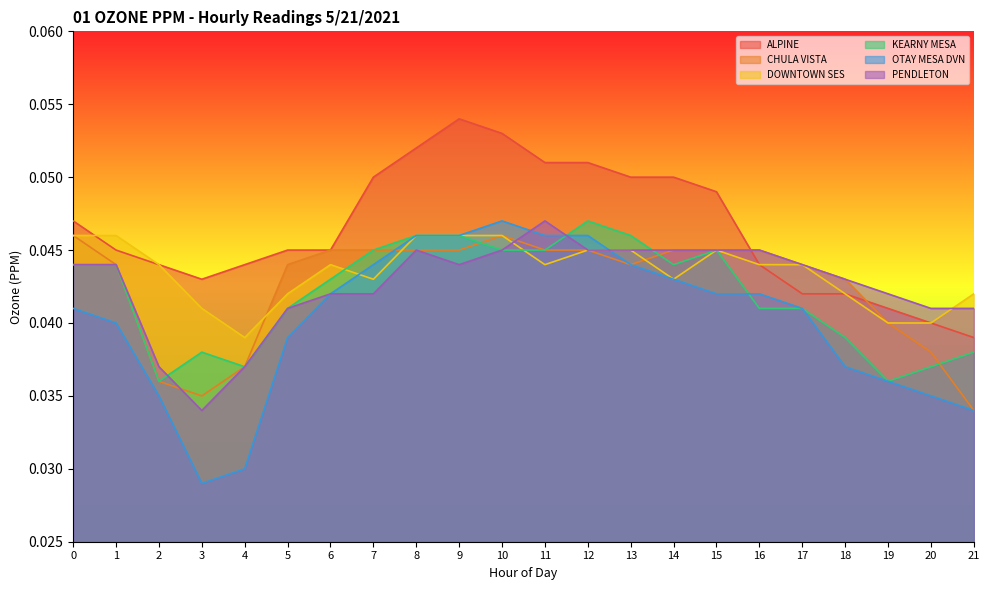

Reading left to right, list all the values displayed in this chart.

ALPINE: 0=0.0	1=0.0	2=0.0	3=0.0	4=0.0	5=0.0	6=0.0	7=0.1	8=0.1	9=0.1	10=0.1	11=0.1	12=0.1	13=0.1	14=0.1	15=0.0	16=0.0	17=0.0	18=0.0	19=0.0	20=0.0	21=0.0
CHULA VISTA: 0=0.0	1=0.0	2=0.0	3=0.0	4=0.0	5=0.0	6=0.0	7=0.0	8=0.0	9=0.0	10=0.0	11=0.0	12=0.0	13=0.0	14=0.0	15=0.0	16=0.0	17=0.0	18=0.0	19=0.0	20=0.0	21=0.0
DOWNTOWN SES: 0=0.0	1=0.0	2=0.0	3=0.0	4=0.0	5=0.0	6=0.0	7=0.0	8=0.0	9=0.0	10=0.0	11=0.0	12=0.0	13=0.0	14=0.0	15=0.0	16=0.0	17=0.0	18=0.0	19=0.0	20=0.0	21=0.0
KEARNY MESA: 0=0.0	1=0.0	2=0.0	3=0.0	4=0.0	5=0.0	6=0.0	7=0.0	8=0.0	9=0.0	10=0.0	11=0.0	12=0.0	13=0.0	14=0.0	15=0.0	16=0.0	17=0.0	18=0.0	19=0.0	20=0.0	21=0.0
OTAY MESA DVN: 0=0.0	1=0.0	2=0.0	3=0.0	4=0.0	5=0.0	6=0.0	7=0.0	8=0.0	9=0.0	10=0.0	11=0.0	12=0.0	13=0.0	14=0.0	15=0.0	16=0.0	17=0.0	18=0.0	19=0.0	20=0.0	21=0.0
PENDLETON: 0=0.0	1=0.0	2=0.0	3=0.0	4=0.0	5=0.0	6=0.0	7=0.0	8=0.0	9=0.0	10=0.0	11=0.0	12=0.0	13=0.0	14=0.0	15=0.0	16=0.0	17=0.0	18=0.0	19=0.0	20=0.0	21=0.0